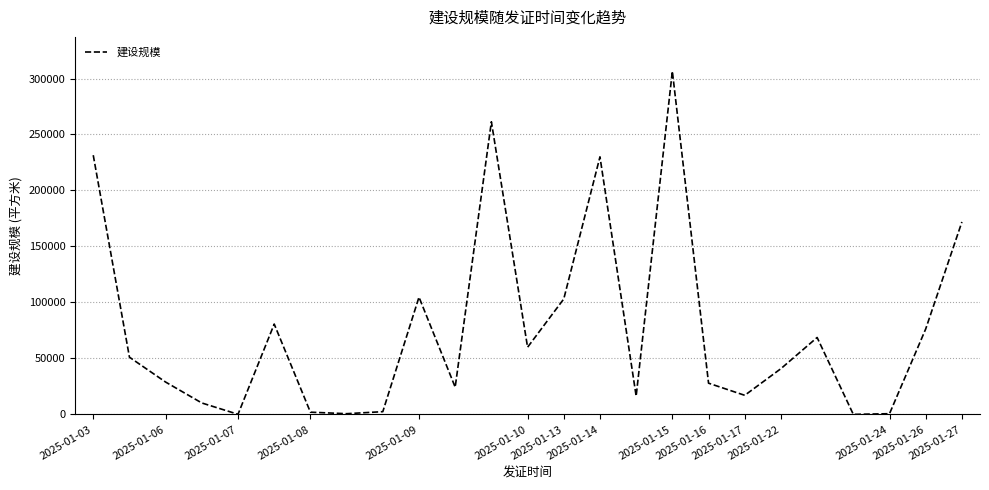

How many lines are shown in the chart?

1